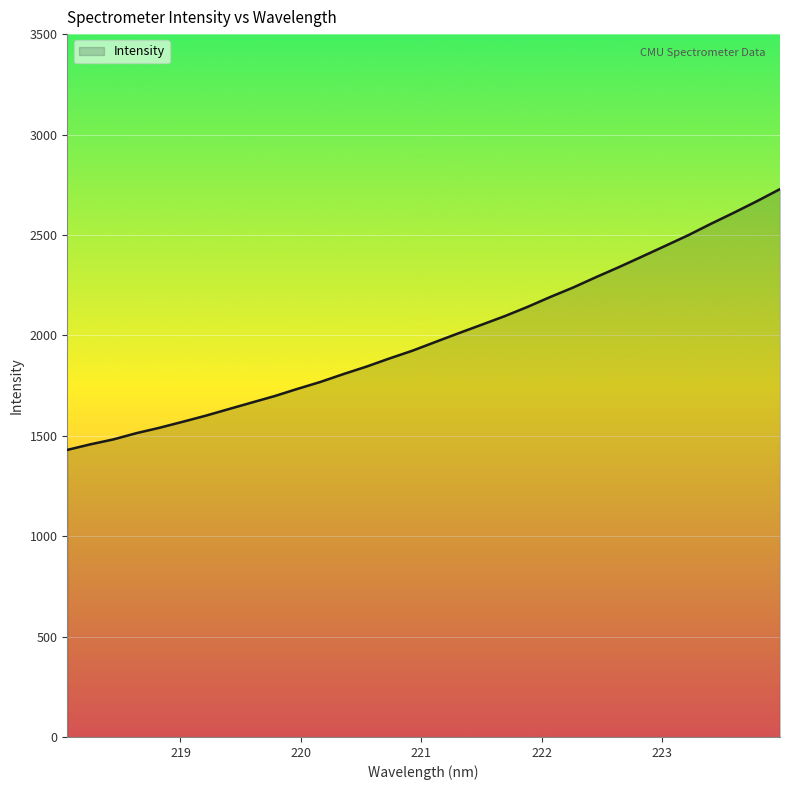

What is the smallest value displayed?

1429.6